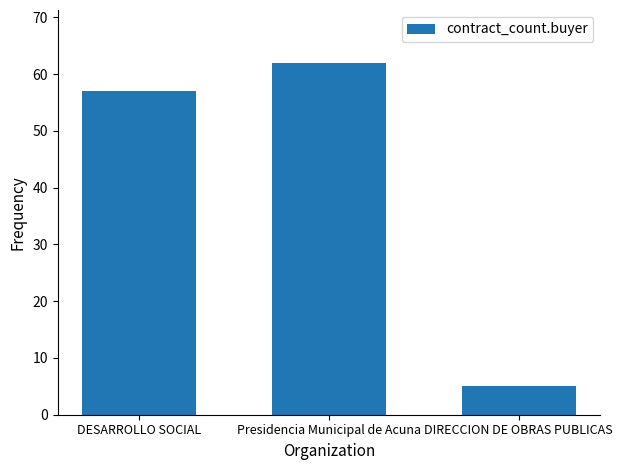

List the labels in order of value, smallest first.

DIRECCION DE OBRAS PUBLICAS, DESARROLLO SOCIAL, Presidencia Municipal de Acuna